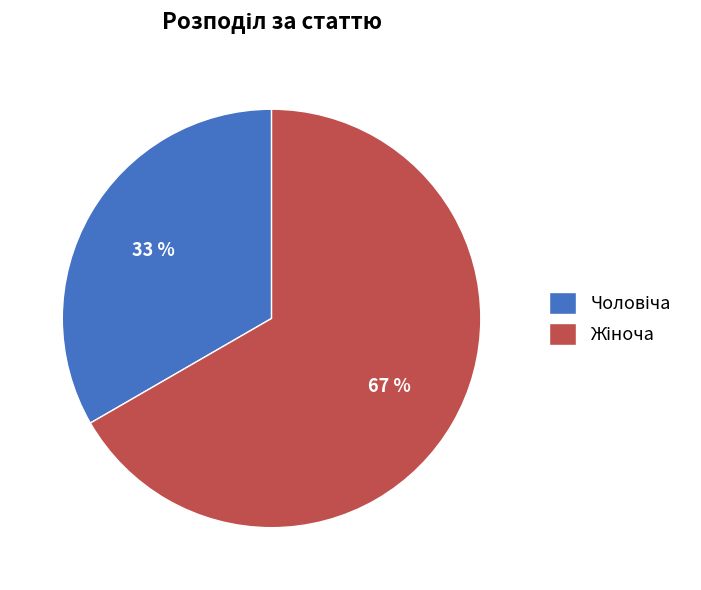

Is there any slice that represents more than half of the pie?

Yes